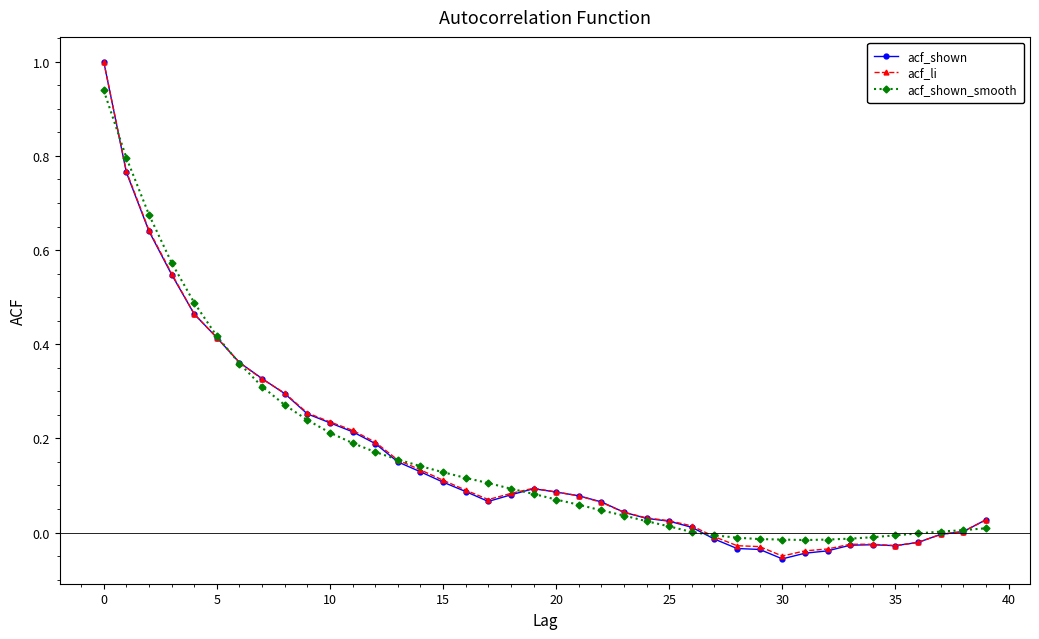

What is the maximum value shown in the chart?

1.0